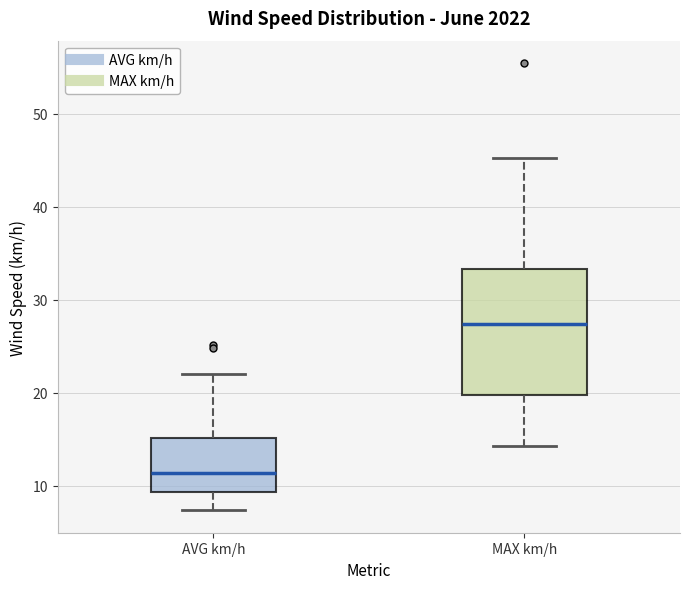

Which box has the highest median line?

MAX km/h